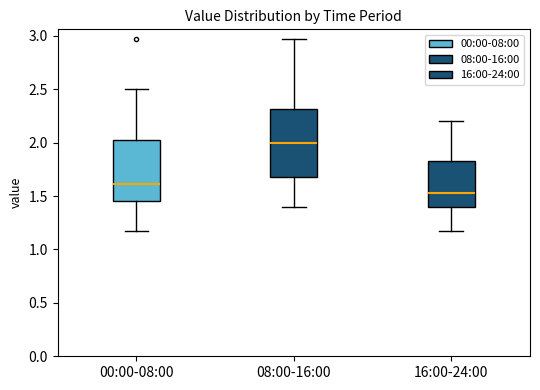

Reading left to right, read every box against the y-axis: the position of its median line, the range the box covers, and the ends of its whiskers. The values are not printed on the chart, so give them approximately, as read against the axis.

00:00-08:00: median 1.60, box 1.45 to 2.05, whiskers 1.15 to 2.50
08:00-16:00: median 2.00, box 1.70 to 2.30, whiskers 1.40 to 2.95
16:00-24:00: median 1.55, box 1.40 to 1.85, whiskers 1.15 to 2.20